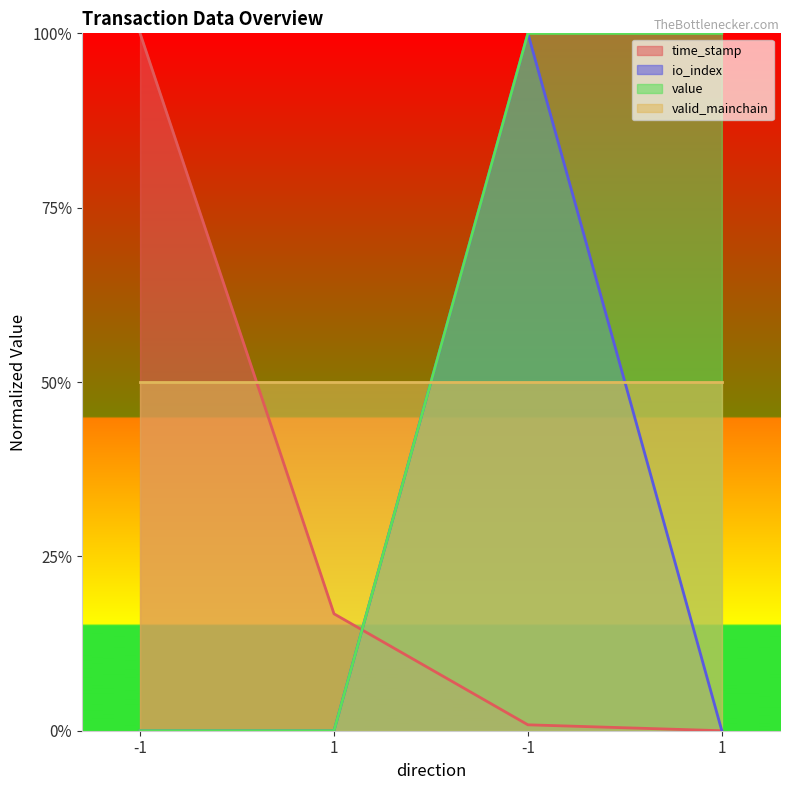

What is the difference between the maximum and second lowest values in the value series?

1.0